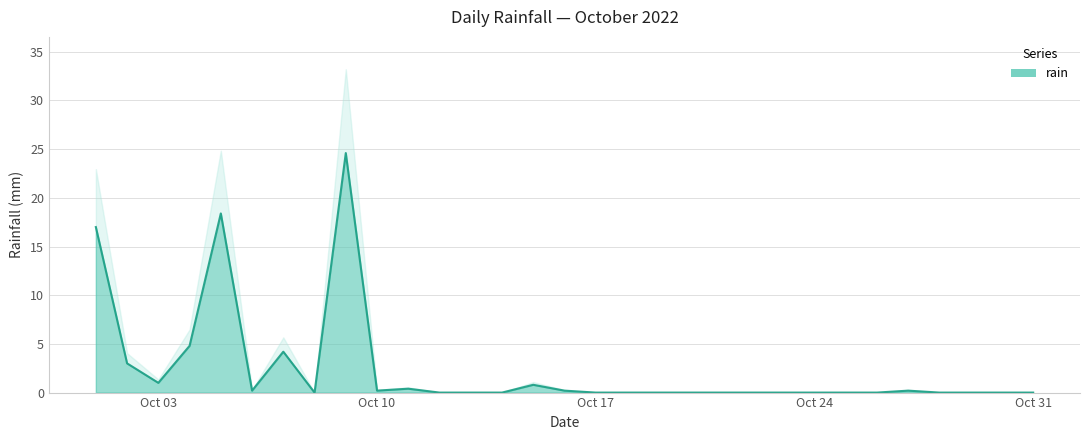

What is the difference between the maximum and minimum values?

24.6